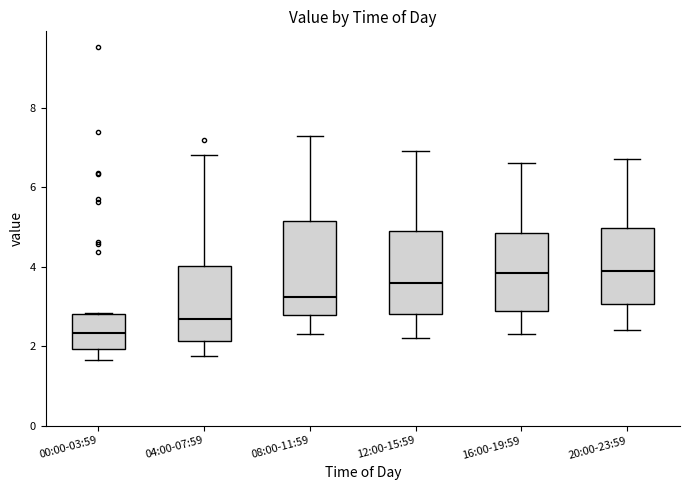

Reading left to right, transcribe this box plot: for each box, give where its median line is, the range the box spans, and where its two whiskers end, as read against the y-axis. The values are not printed on the chart, so give them approximately, as read against the axis.

00:00-03:59: median 2.4, box 2.0 to 2.8, whiskers 1.6 to 2.8
04:00-07:59: median 2.6, box 2.2 to 4.0, whiskers 1.8 to 6.8
08:00-11:59: median 3.2, box 2.8 to 5.2, whiskers 2.4 to 7.4
12:00-15:59: median 3.6, box 2.8 to 5.0, whiskers 2.2 to 7.0
16:00-19:59: median 3.8, box 2.8 to 4.8, whiskers 2.4 to 6.6
20:00-23:59: median 4.0, box 3.0 to 5.0, whiskers 2.4 to 6.8